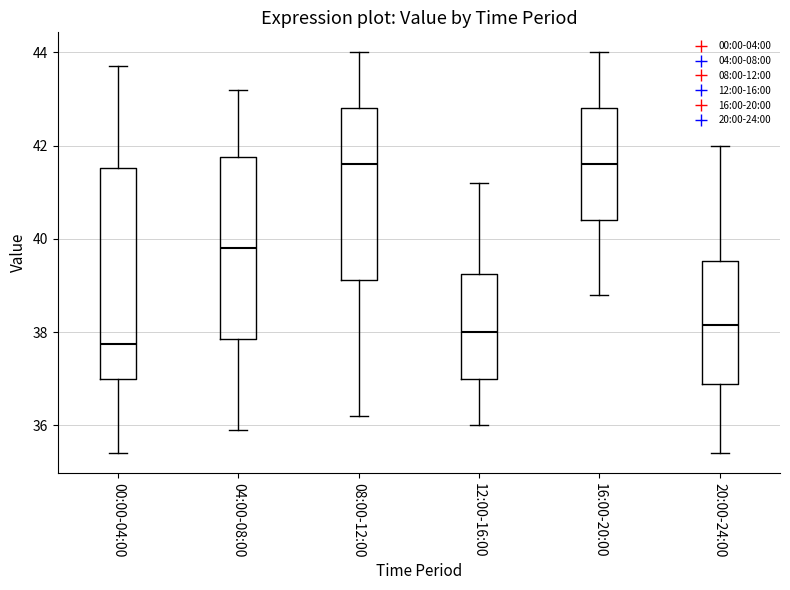

Which box's median line is the lowest?

00:00-04:00